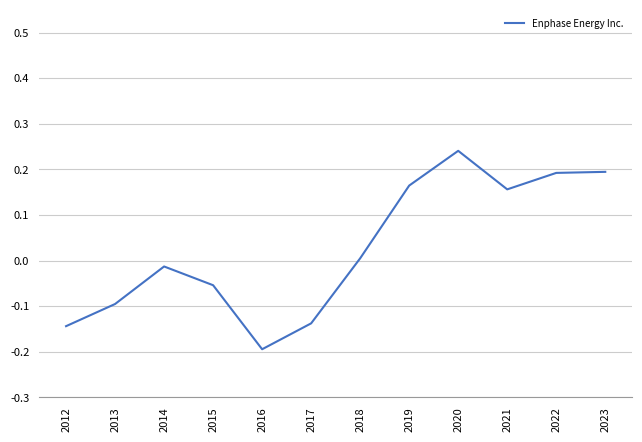

Between 2017 and 2022, which is larger?

2022